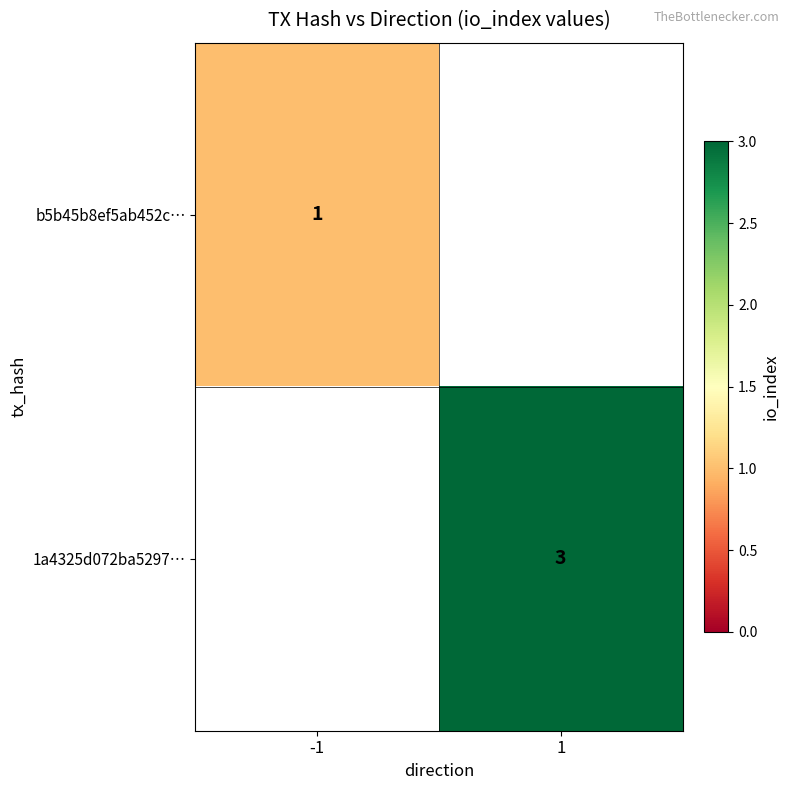

The value of 1a4325d072ba5297… at 1 is 5. True or false?

False